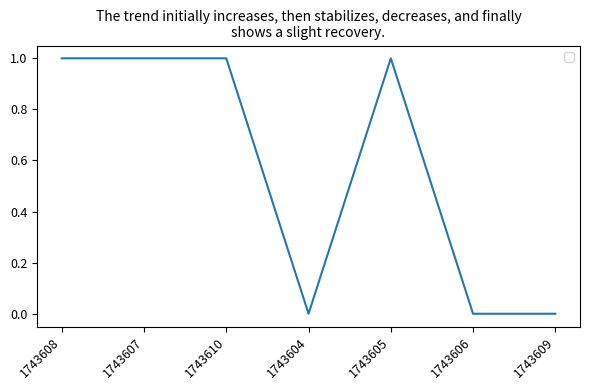

Reading right to left, what are all the values shown in this chart?

0	0	1	0	1	1	1